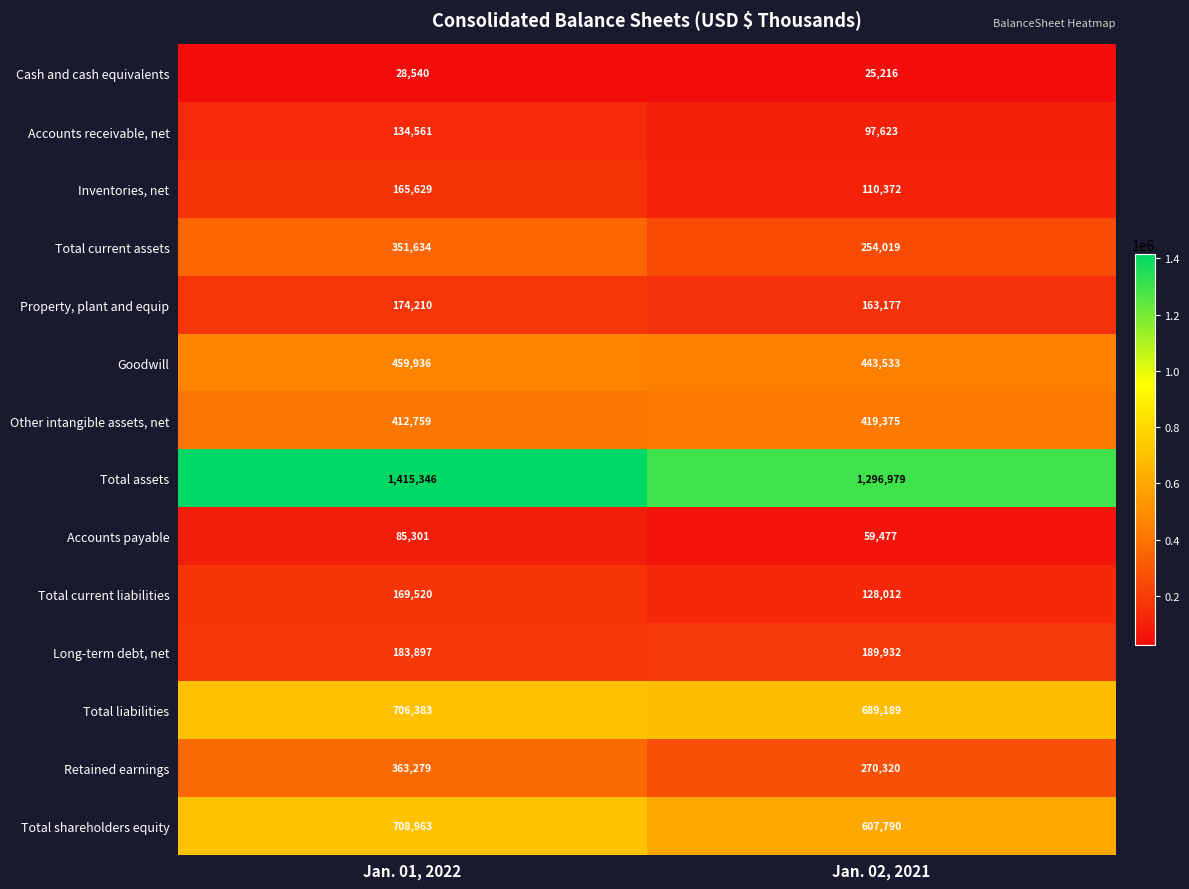

At which category is the sum across all series the highest?

Jan. 01, 2022